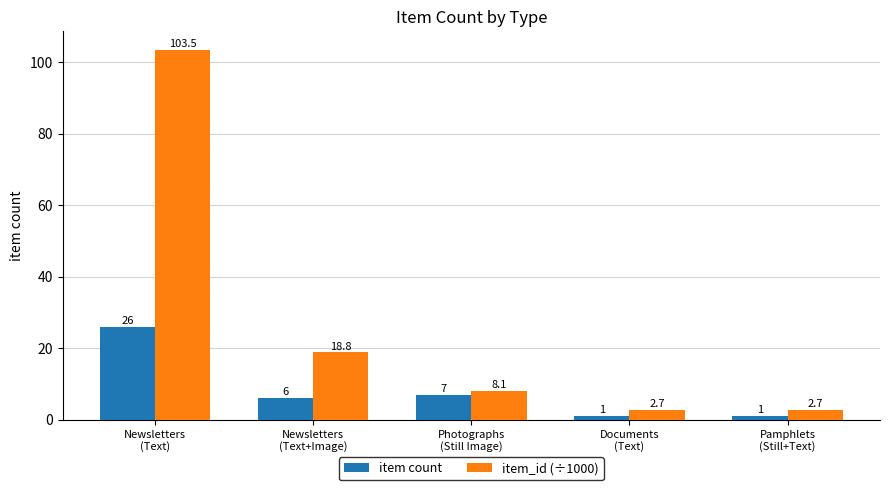

Is the value of item count at Documents
(Text) greater than the value of item_id (÷1000) at Photographs
(Still Image)?

No